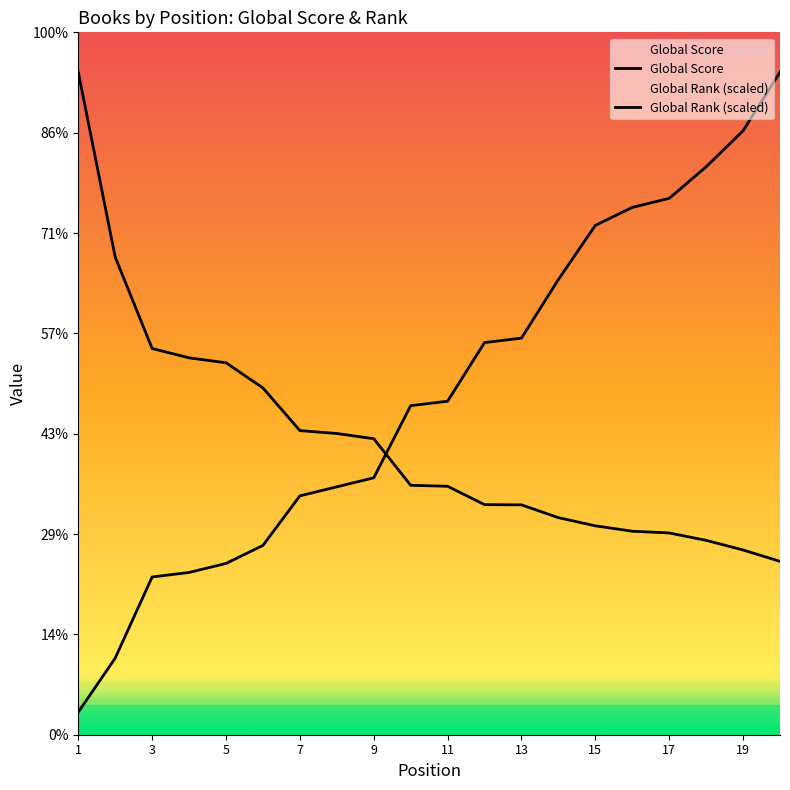

After their last crossing, which series has the higher values: Global Rank or Global Score?

Global Rank